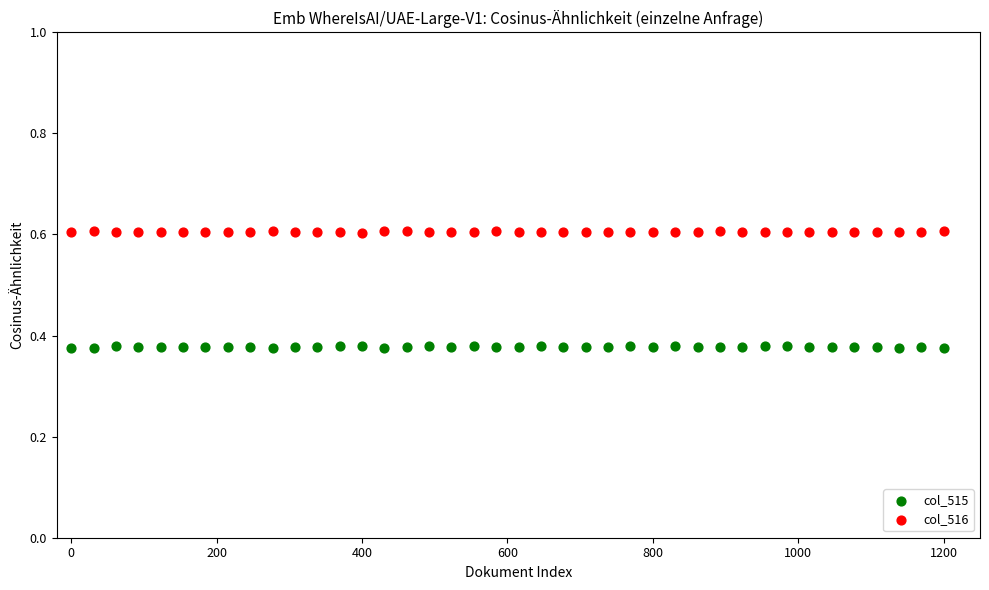

Across all data points, what is the range of X values (max minus min)?

1200.0